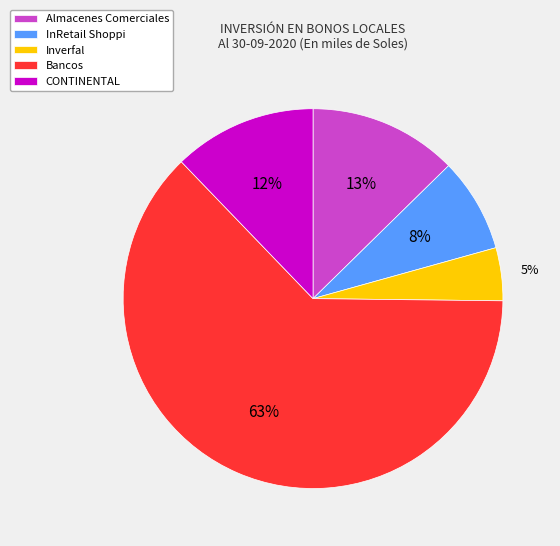

The Almacenes Comerciales slice represents 13% of the pie. True or false?

True